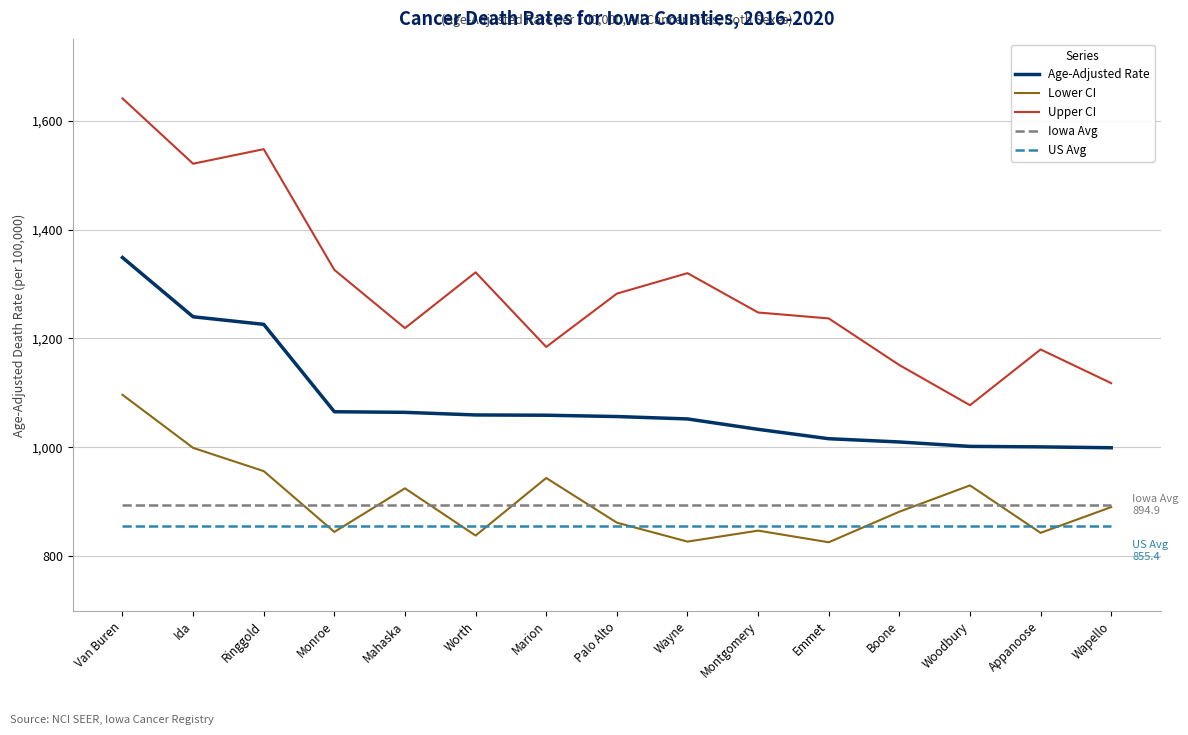

Which series changed the most between Monroe and Wapello?

Upper CI